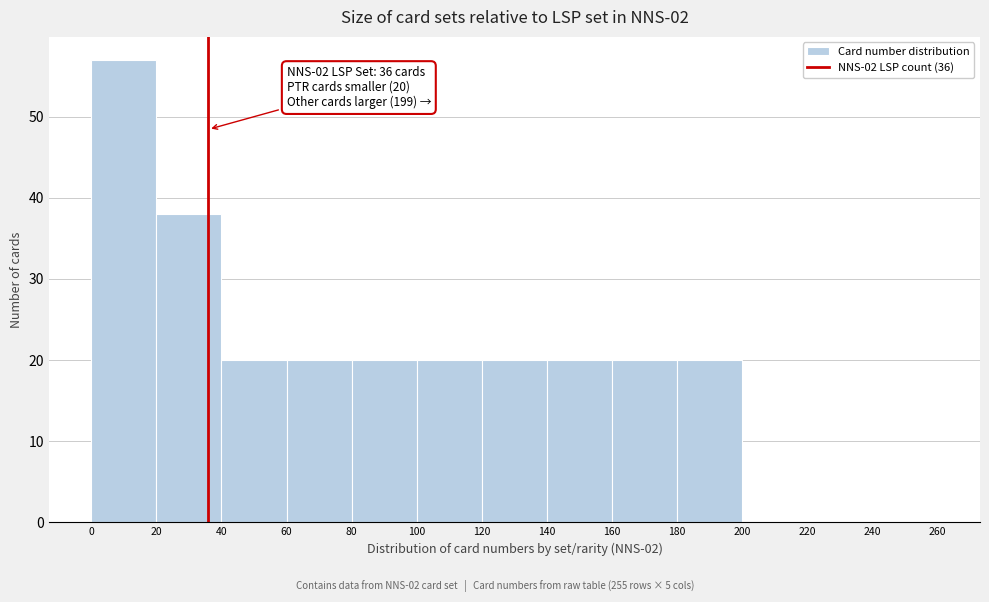

Which range on the x-axis has the tallest bar?

0 to 20